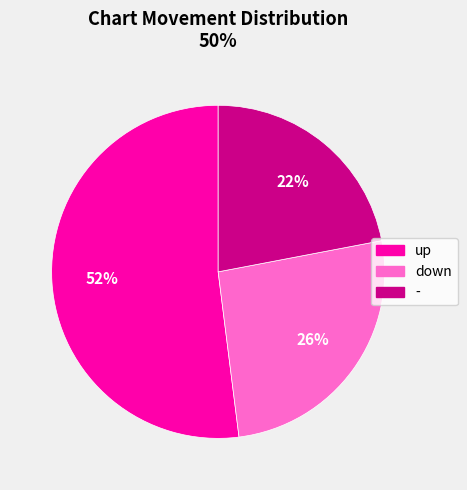

What is the majority slice?

up